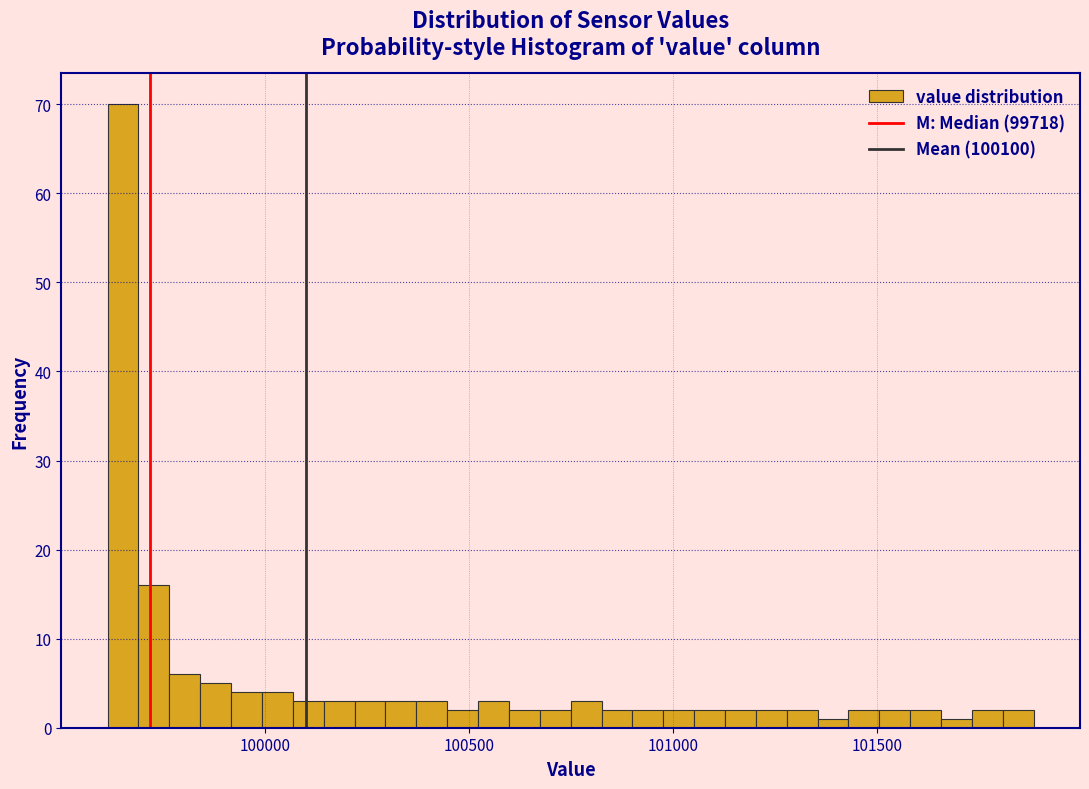

Read against the x-axis, roughly where is the centre of the tallest bar?

99650